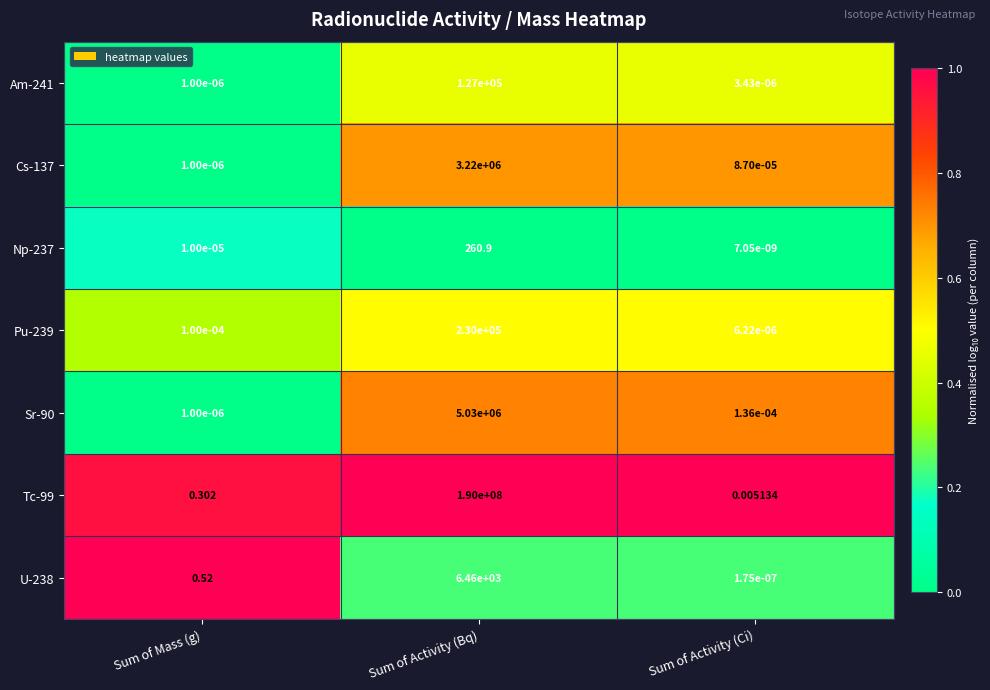

How many categories are shown in the chart?

3